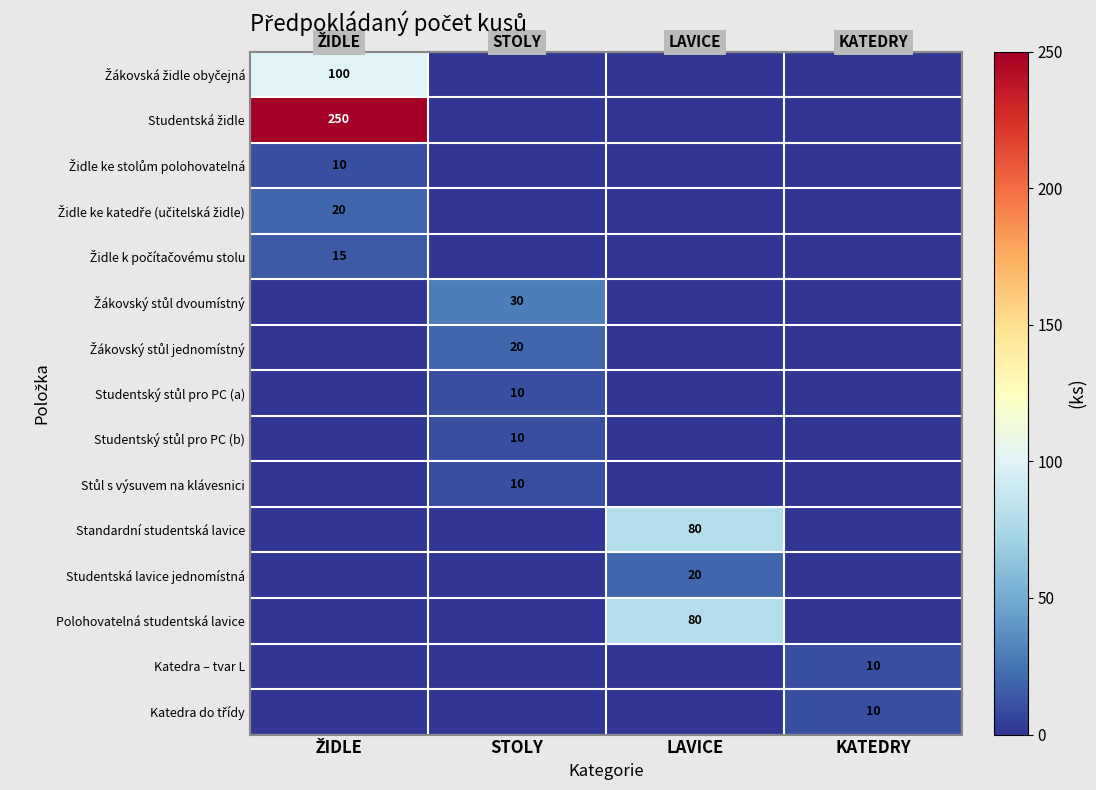

What is the highest value of the Stůl s výsuvem na klávesnici series?

10